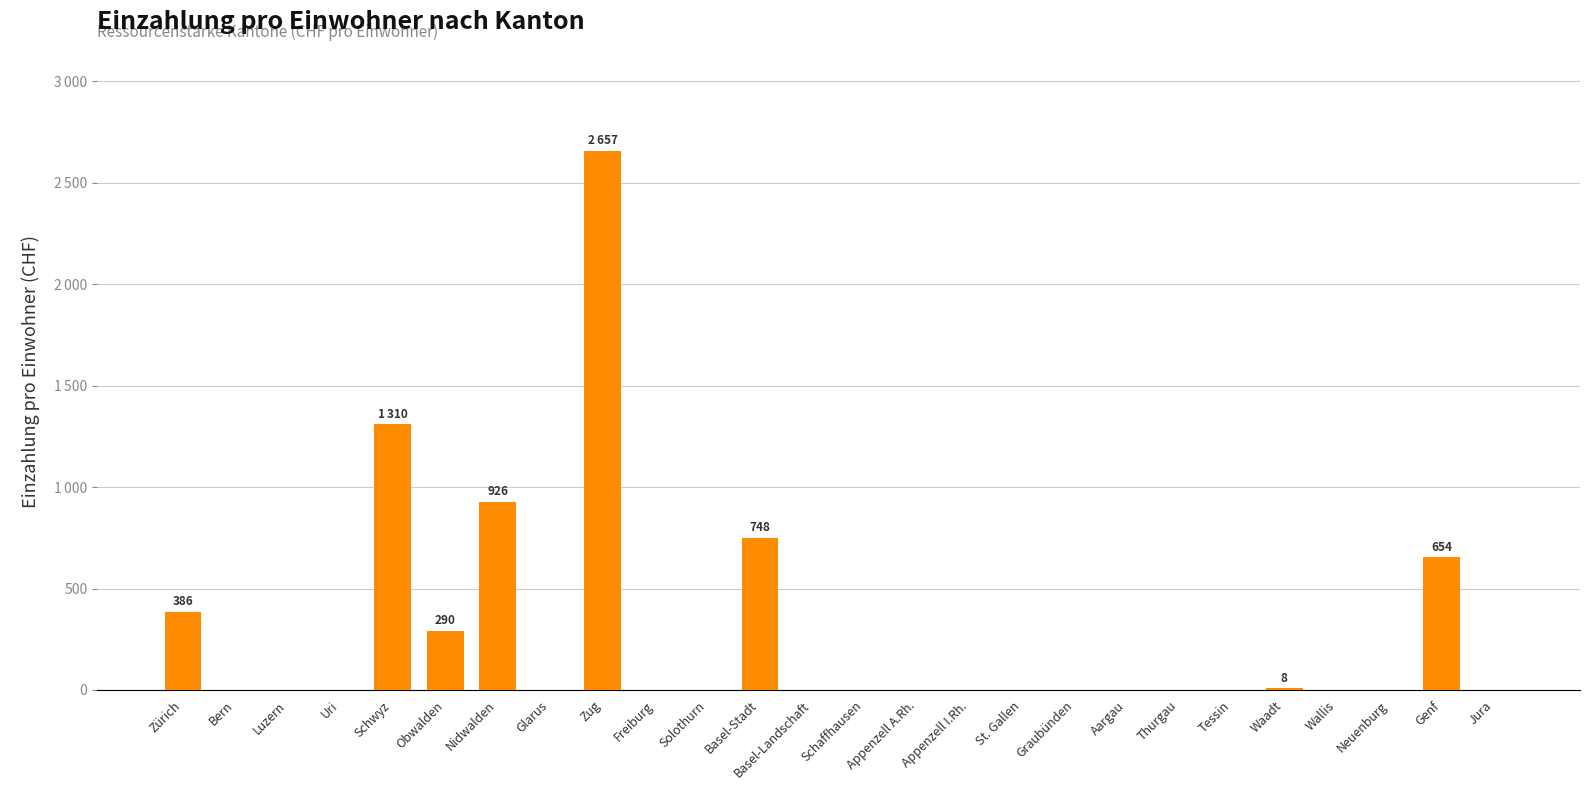

The chart shows a value of 926.4 at Nidwalden. True or false?

True